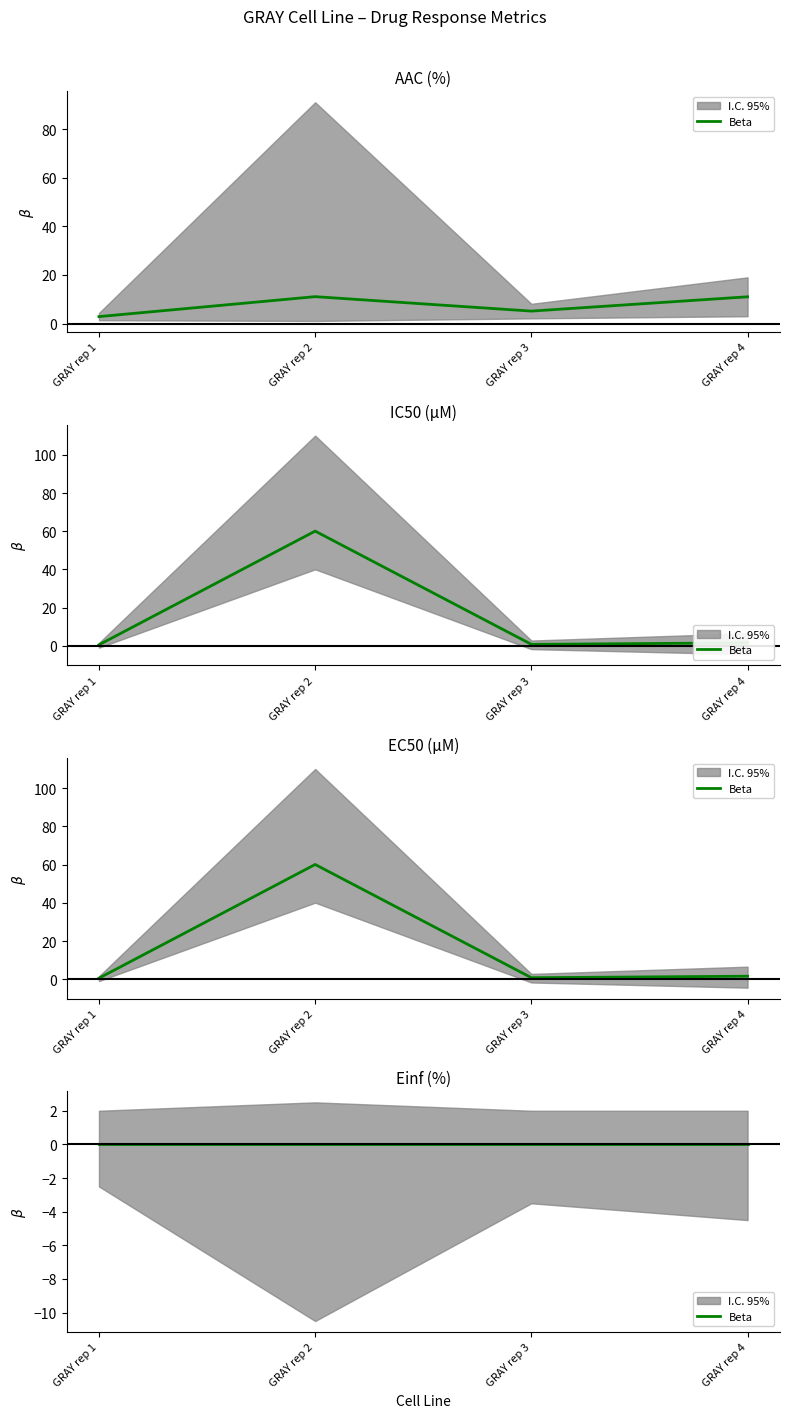

At which category does AAC (%) reach its first local peak?

GRAY rep 2